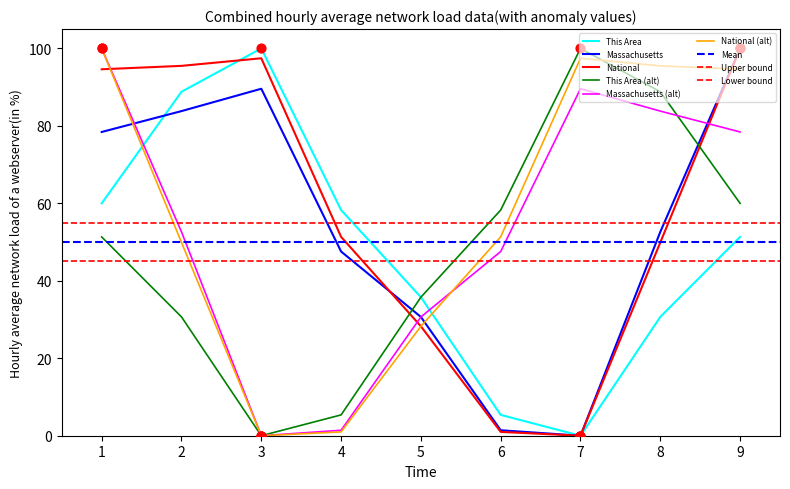

Which category has the highest value in the This Area series?

3